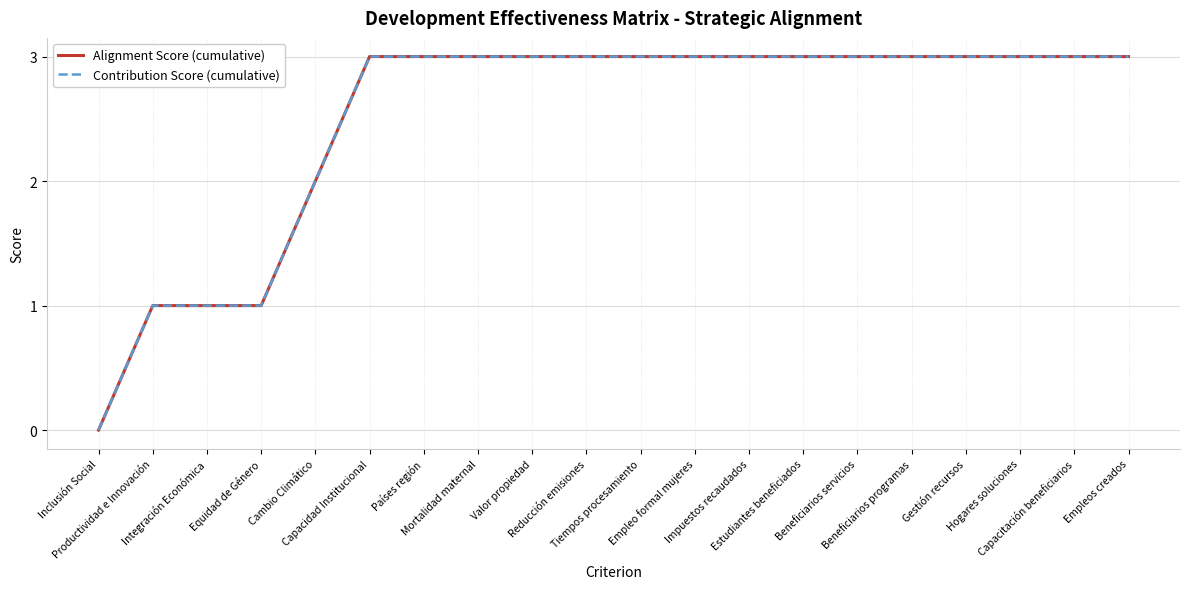

What is the total value across all series at Reducción emisiones?

6